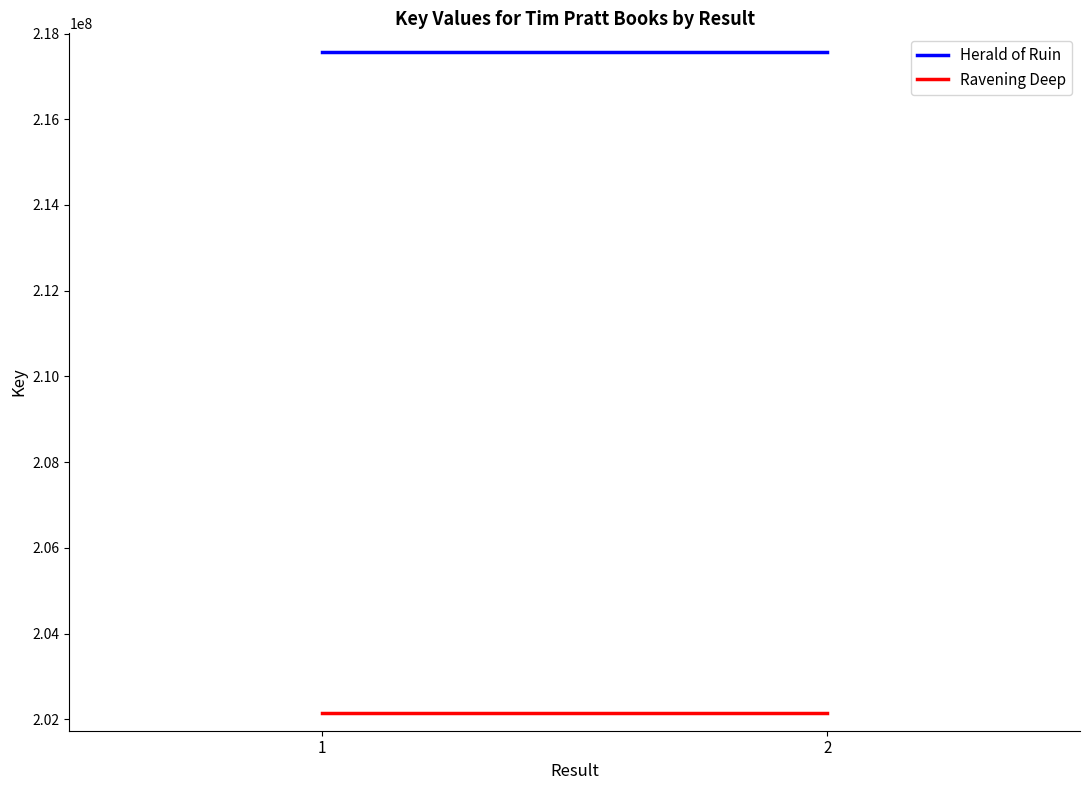

Which series has the largest total across all categories?

Herald of Ruin